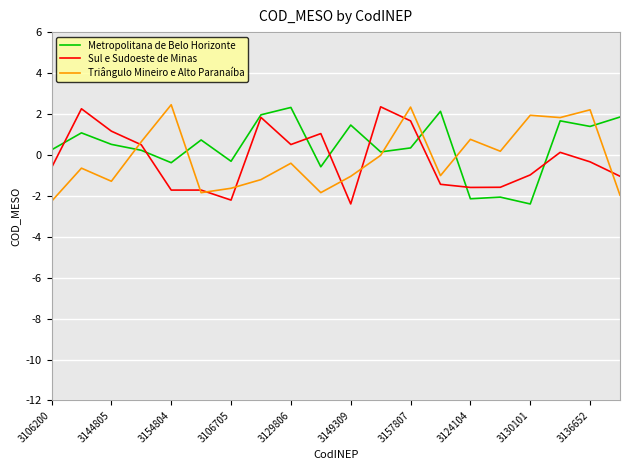

How many interior local peaks does the Metropolitana de Belo Horizonte series have?

7